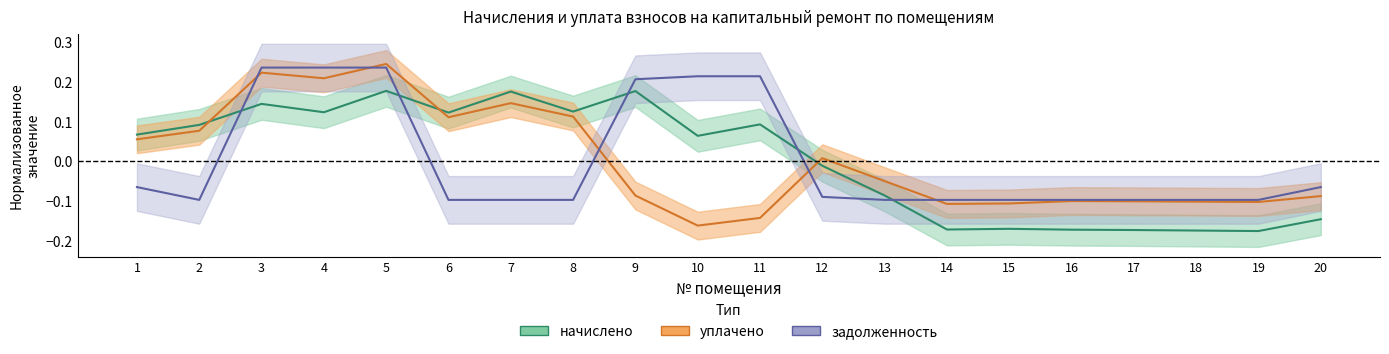

True or false: задолженность and начислено cross at least once.

True